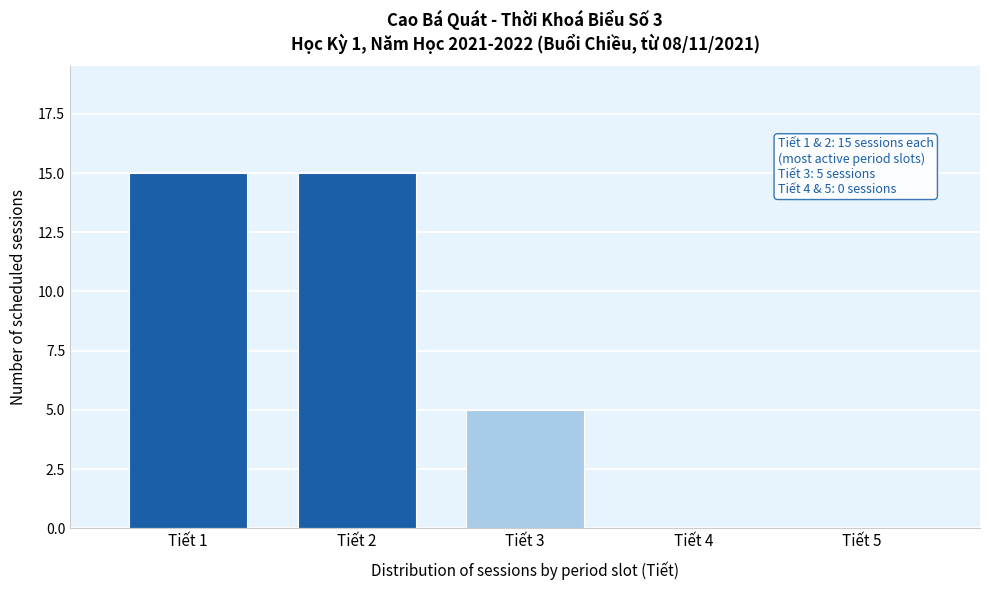

Reading left to right, what are all the values shown in this chart?

Tiết 1=15	Tiết 2=15	Tiết 3=5	Tiết 4=0	Tiết 5=0